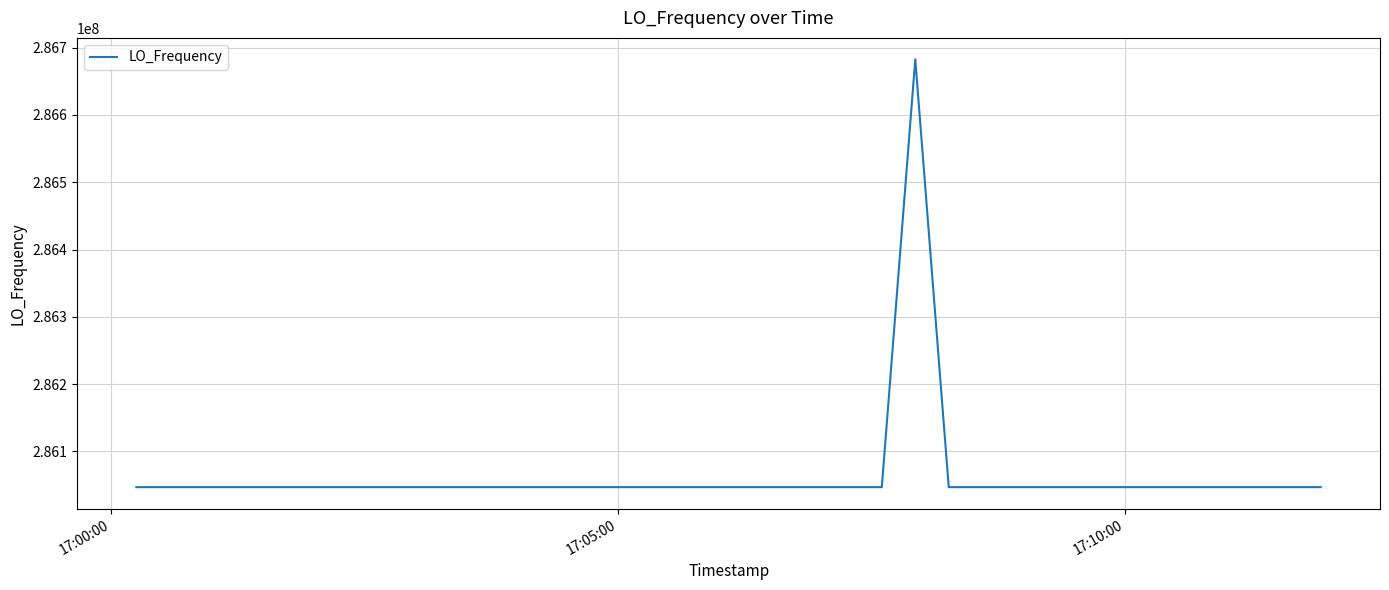

What is the maximum value shown in the chart?

286682708.2